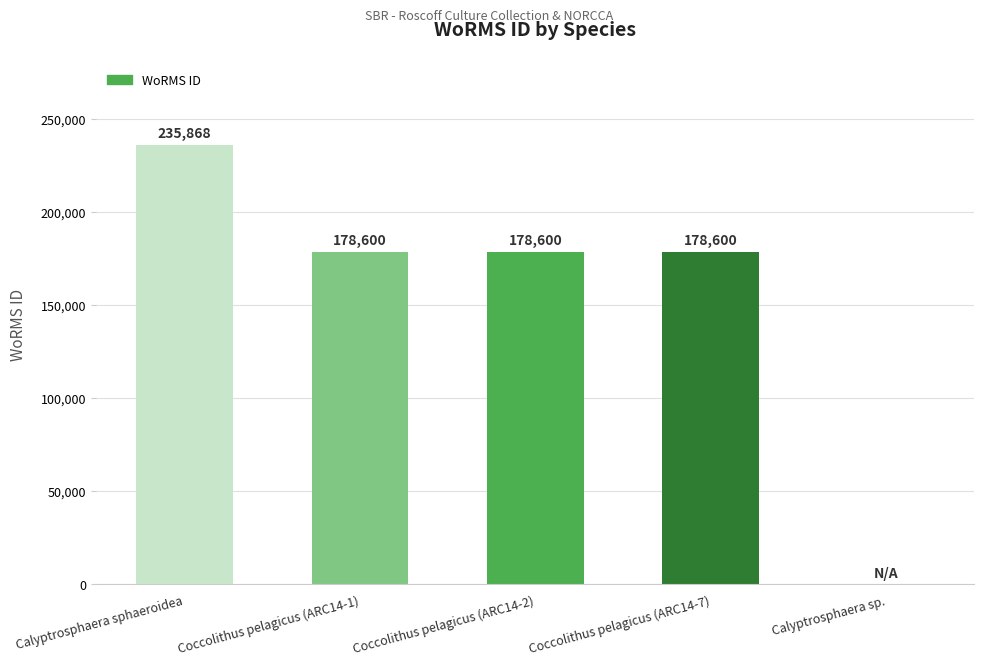

Are the bars grouped side by side (vs. stacked)?

No